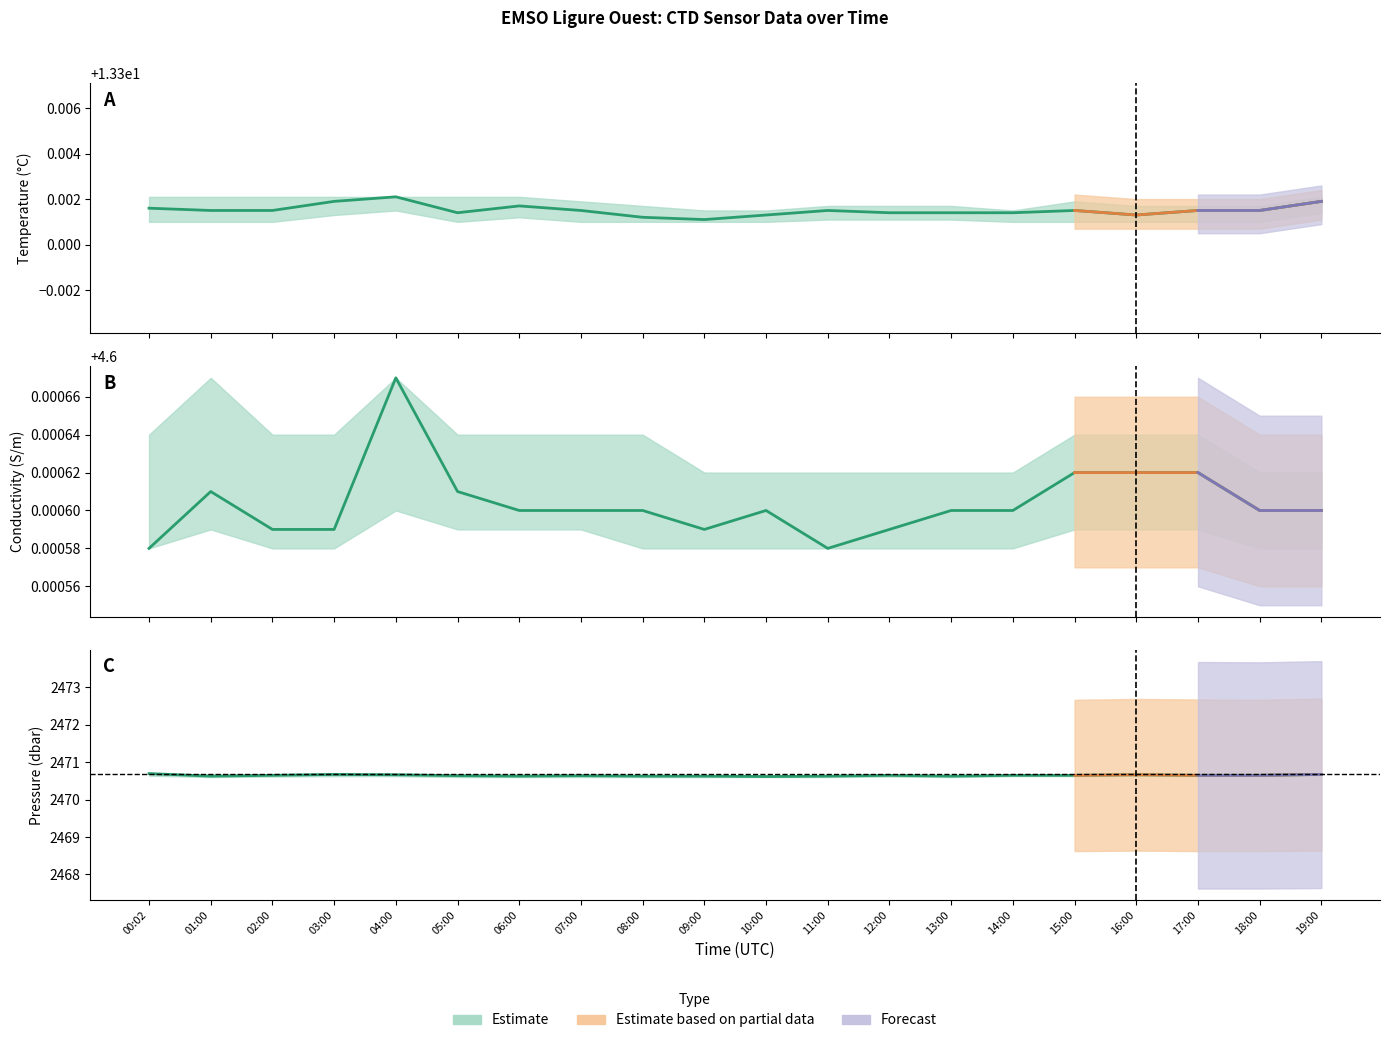

The value of Pressure (dbar) at 09:00 is 2470.6. True or false?

True